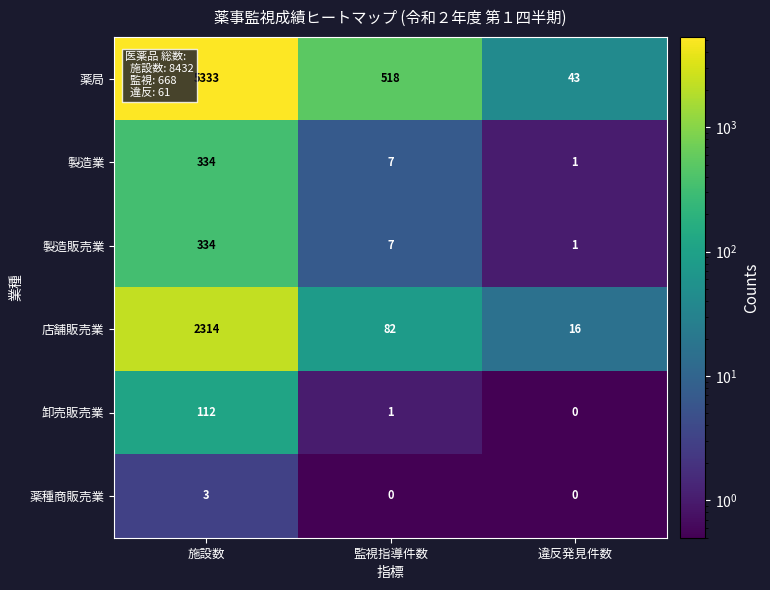

Rank the categories by 薬局 value from lowest to highest.

違反発見件数, 監視指導件数, 施設数